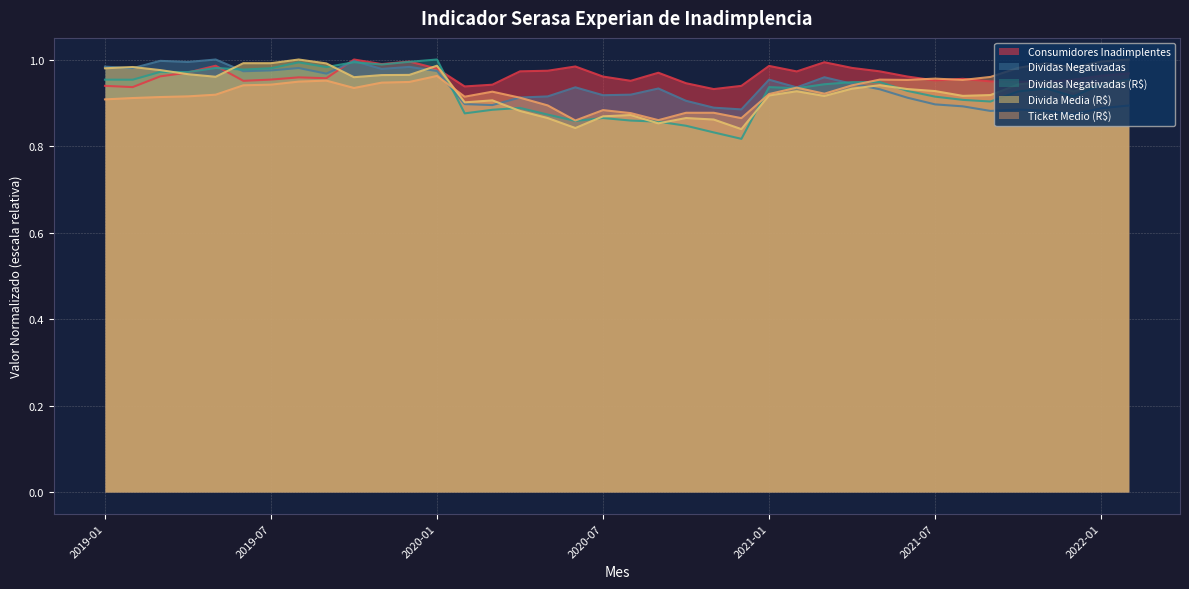

How many distinct data groups are displayed?

5